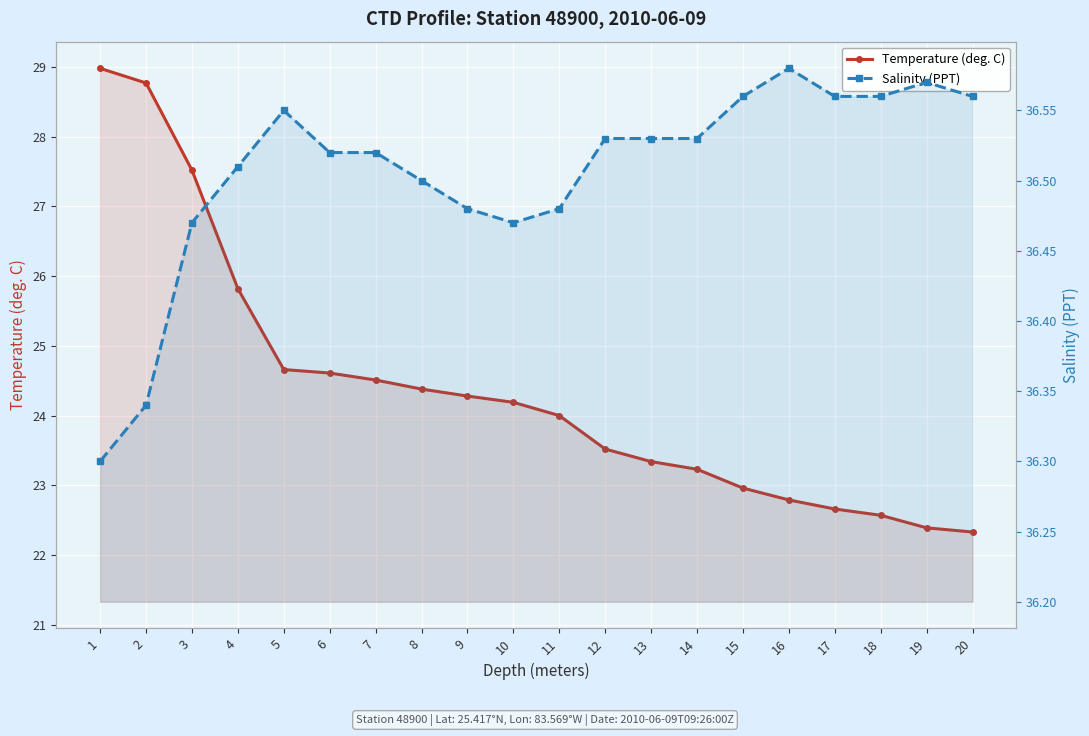

The value of Salinity (PPT) at 3 is 36.5. True or false?

True